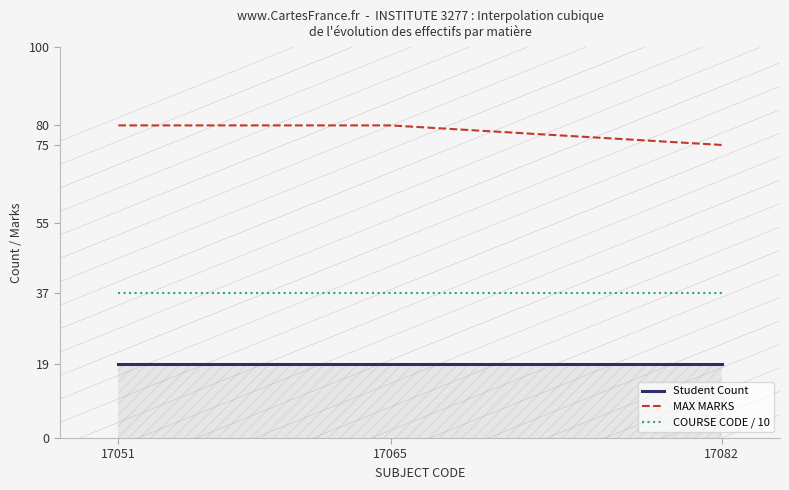

Which series has the largest total across all categories?

MAX MARKS